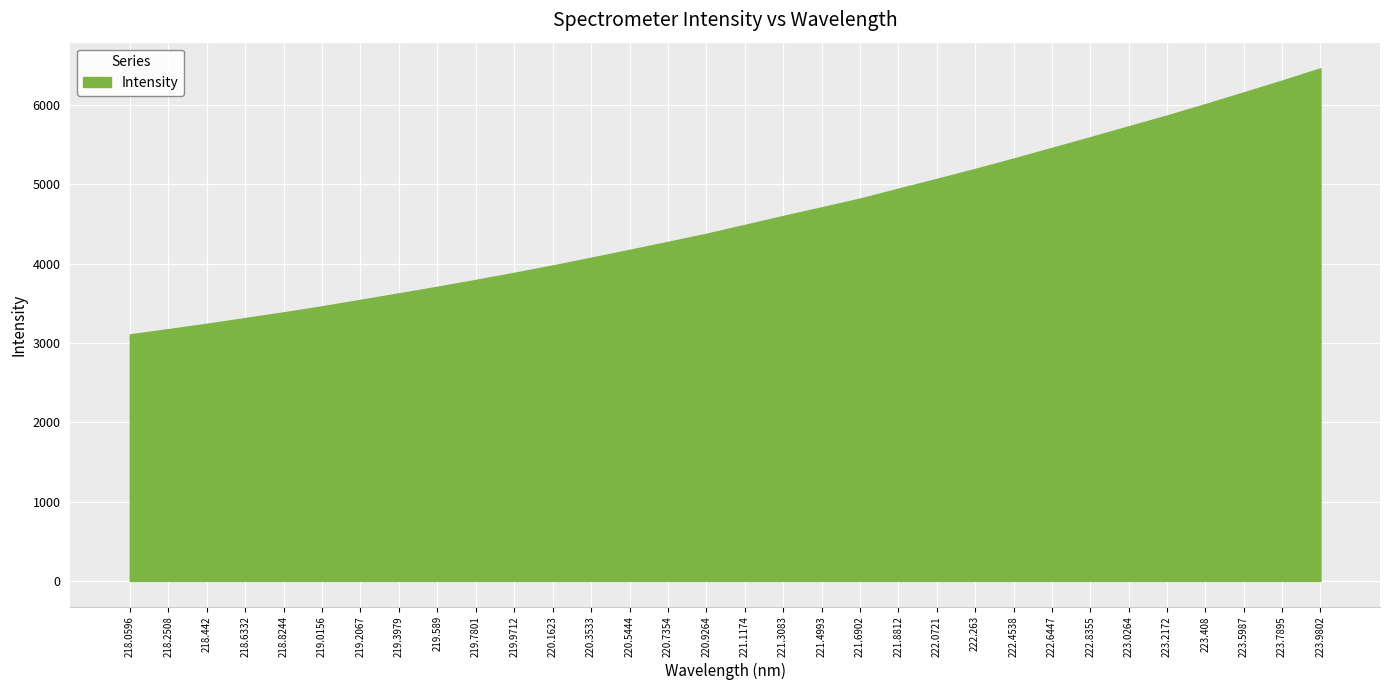

Rank the categories by value from lowest to highest.

218.0596, 218.2508, 218.442, 218.6332, 218.8244, 219.0156, 219.2067, 219.3979, 219.589, 219.7801, 219.9712, 220.1623, 220.3533, 220.5444, 220.7354, 220.9264, 221.1174, 221.3083, 221.4993, 221.6902, 221.8812, 222.0721, 222.263, 222.4538, 222.6447, 222.8355, 223.0264, 223.2172, 223.408, 223.5987, 223.7895, 223.9802